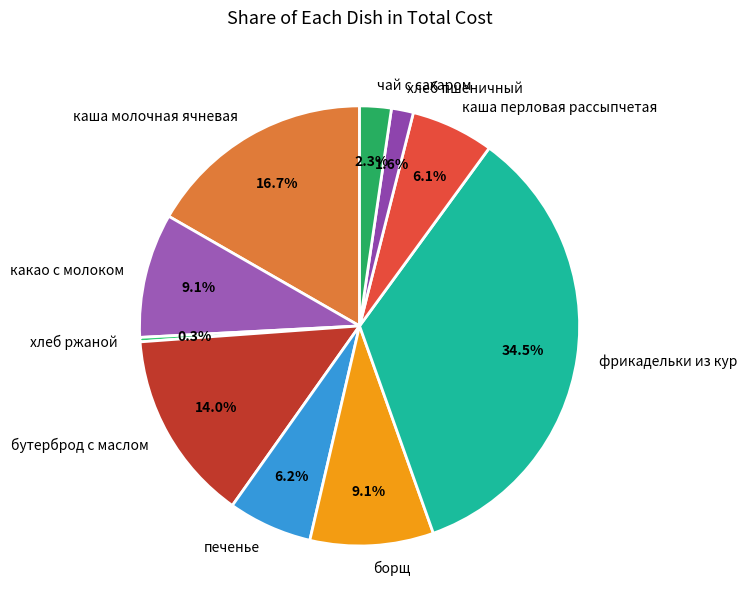

To the nearest percent, what is the difference between the largest and smallest slice percentages?

34%